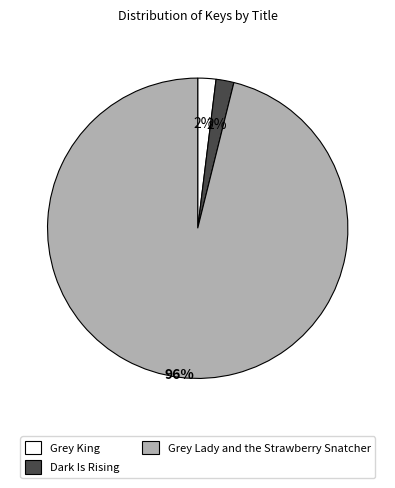

Which category has the biggest portion of the pie?

Grey Lady and the Strawberry Snatcher